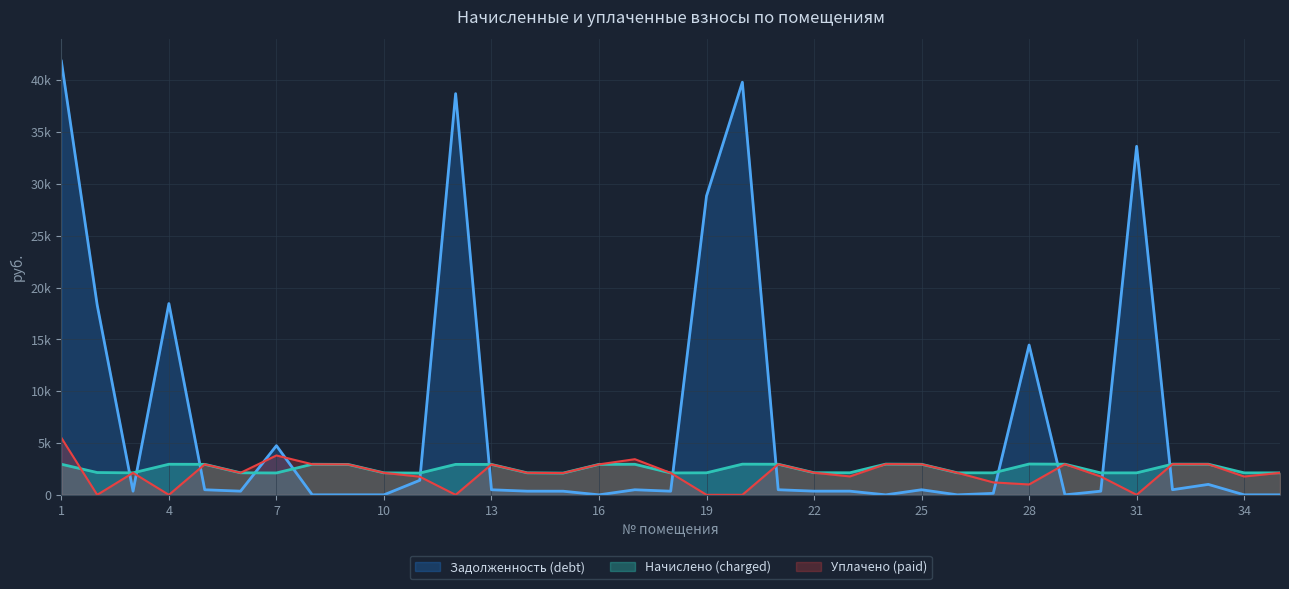

At which category is the sum across all series the highest?

1